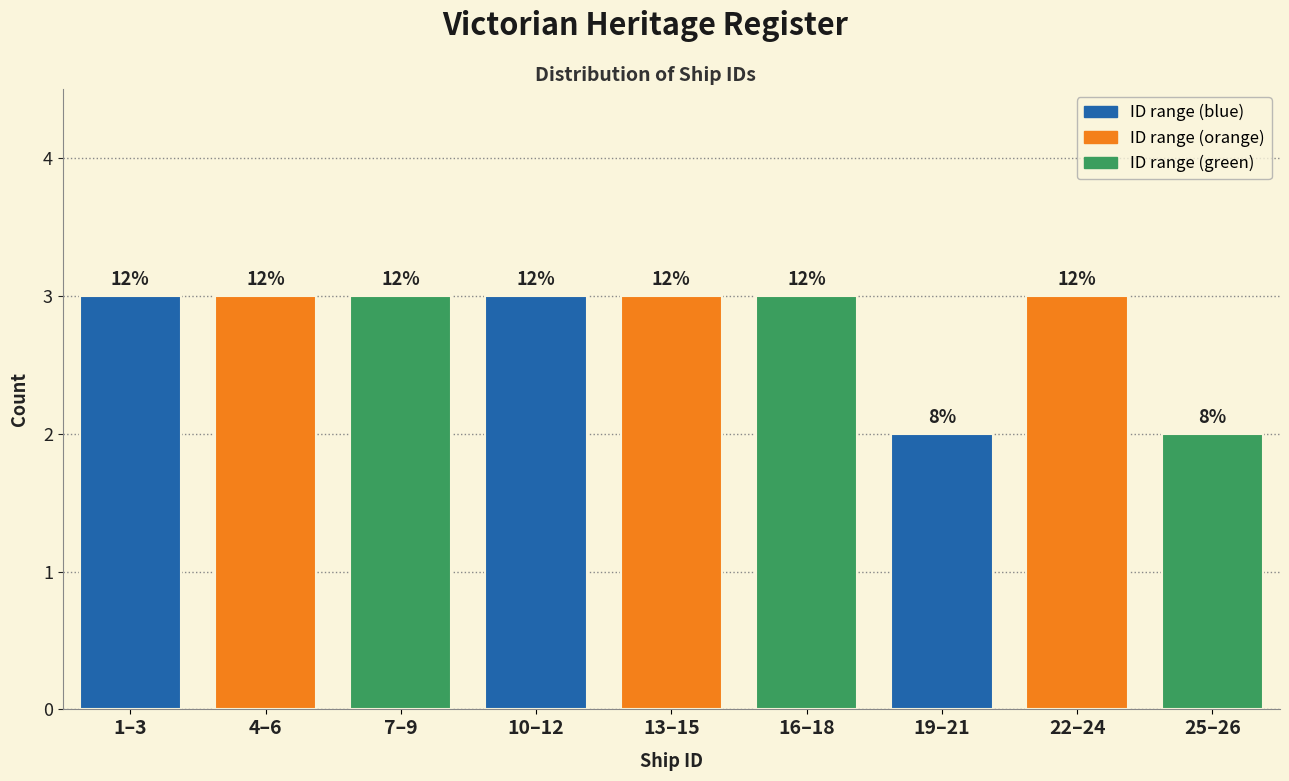

How many bars are there in total?

9